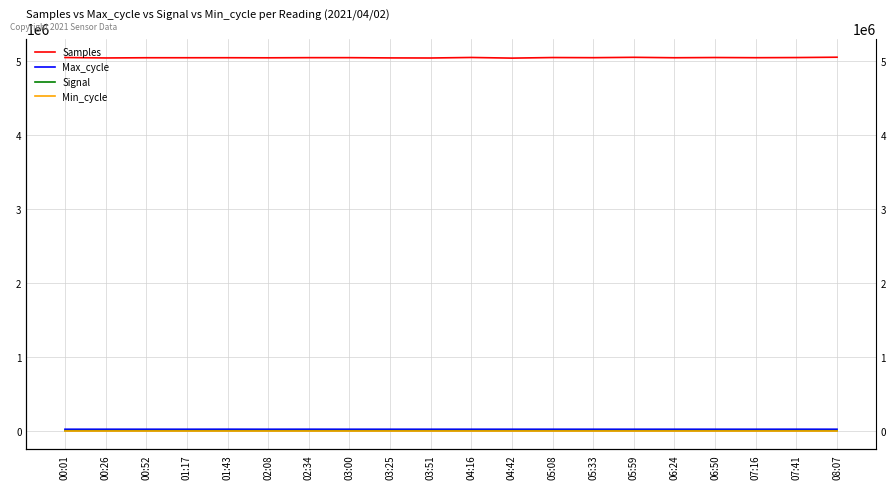

List the labels in order of Max_cycle value, smallest first.

01:17, 05:59, 05:33, 03:25, 00:26, 03:00, 07:16, 05:08, 00:01, 06:50, 02:08, 03:51, 04:16, 04:42, 00:52, 06:24, 08:07, 07:41, 02:34, 01:43